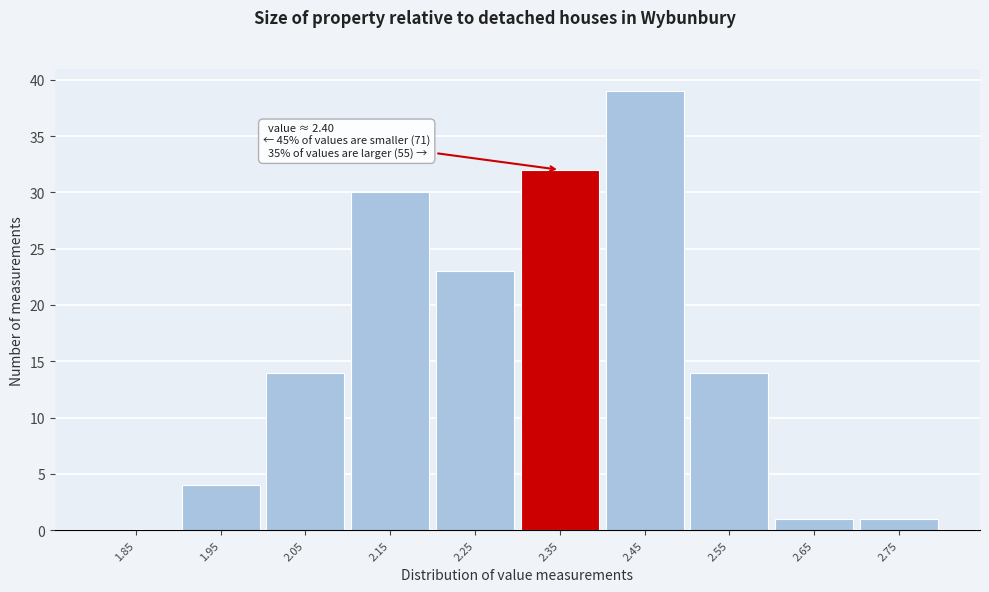

Reading left to right, list all the values displayed in this chart.

1.85=0	1.95=4	2.05=14	2.15=30	2.25=23	2.35=32	2.45=39	2.55=14	2.65=1	2.75=1